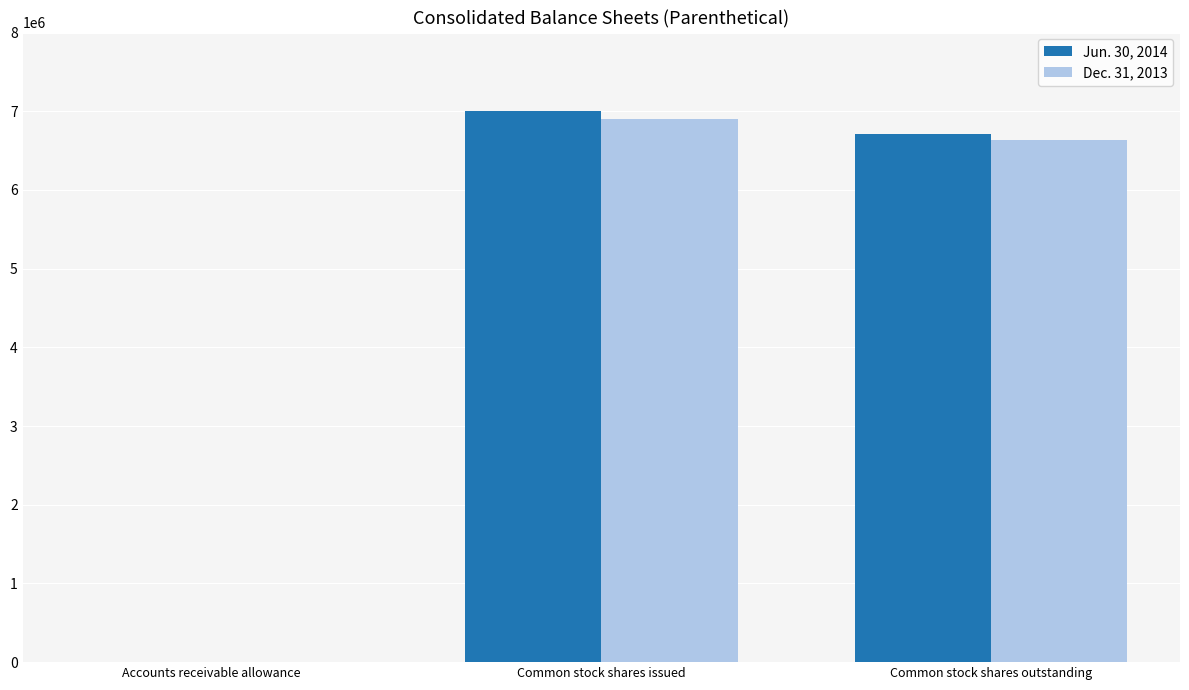

At which category is the sum across all series the highest?

Common stock shares issued